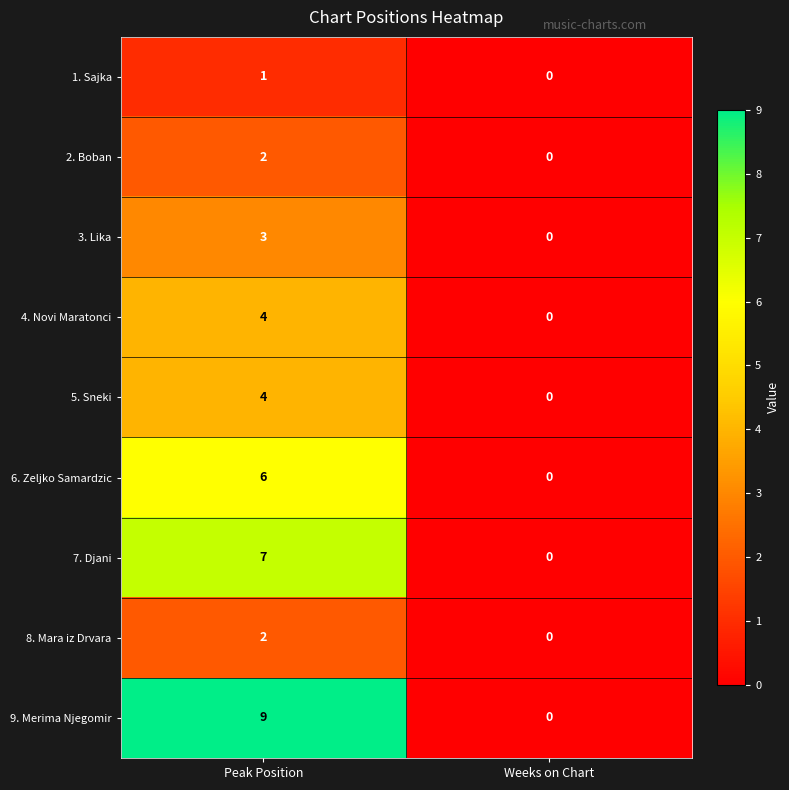

Which series has the largest range (max minus min)?

9. Merima Njegomir